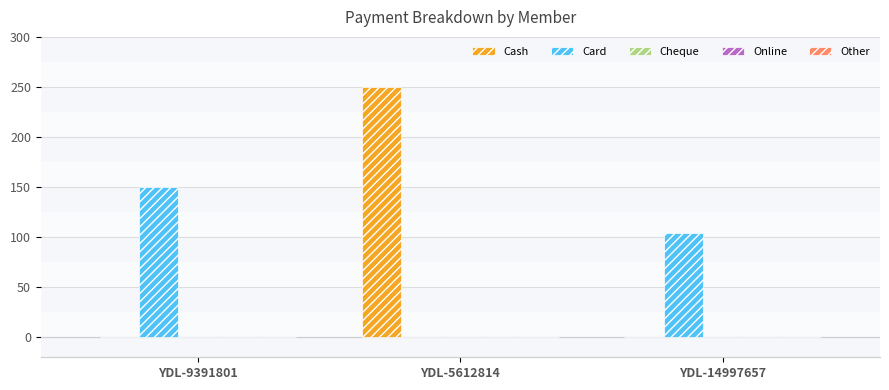

True or false: Cash has a value of -153 at YDL-14997657.

False